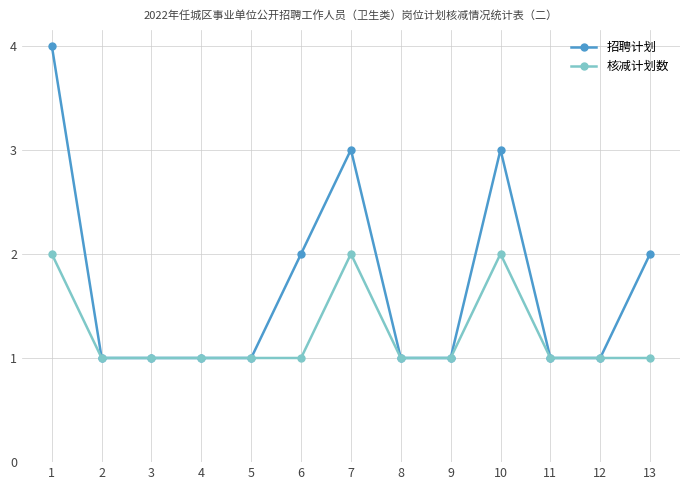

What is the value of the 招聘计划 point at the 11th from the left?

1